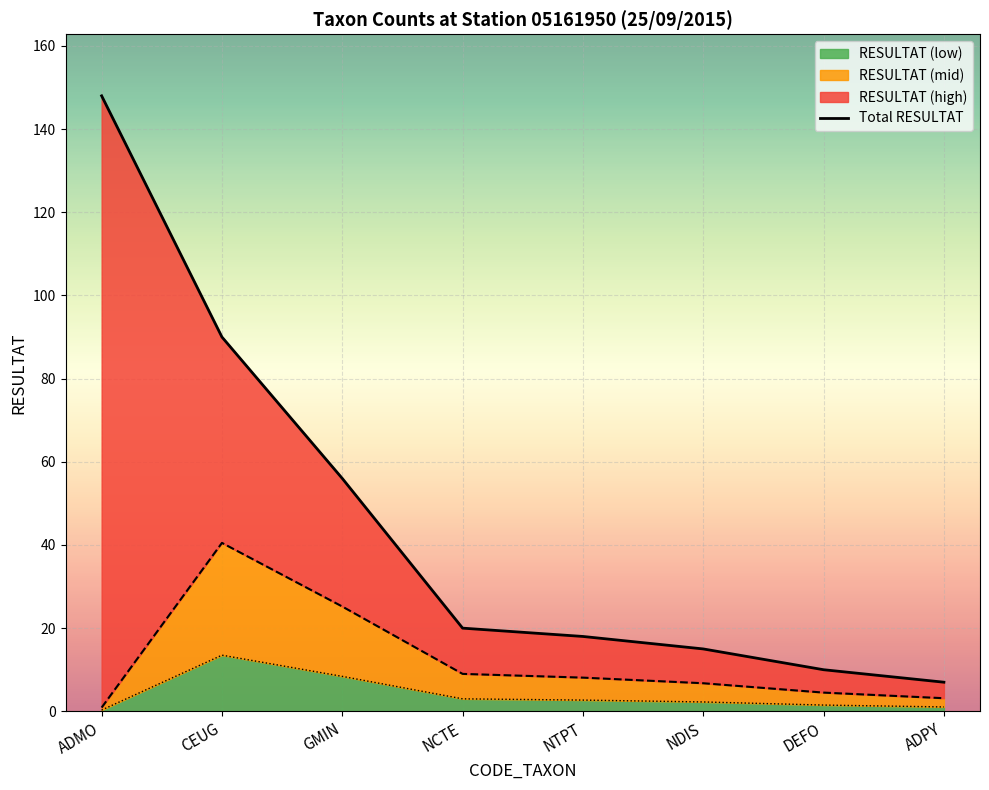

At which category does the chart reach its minimum across all series?

ADPY